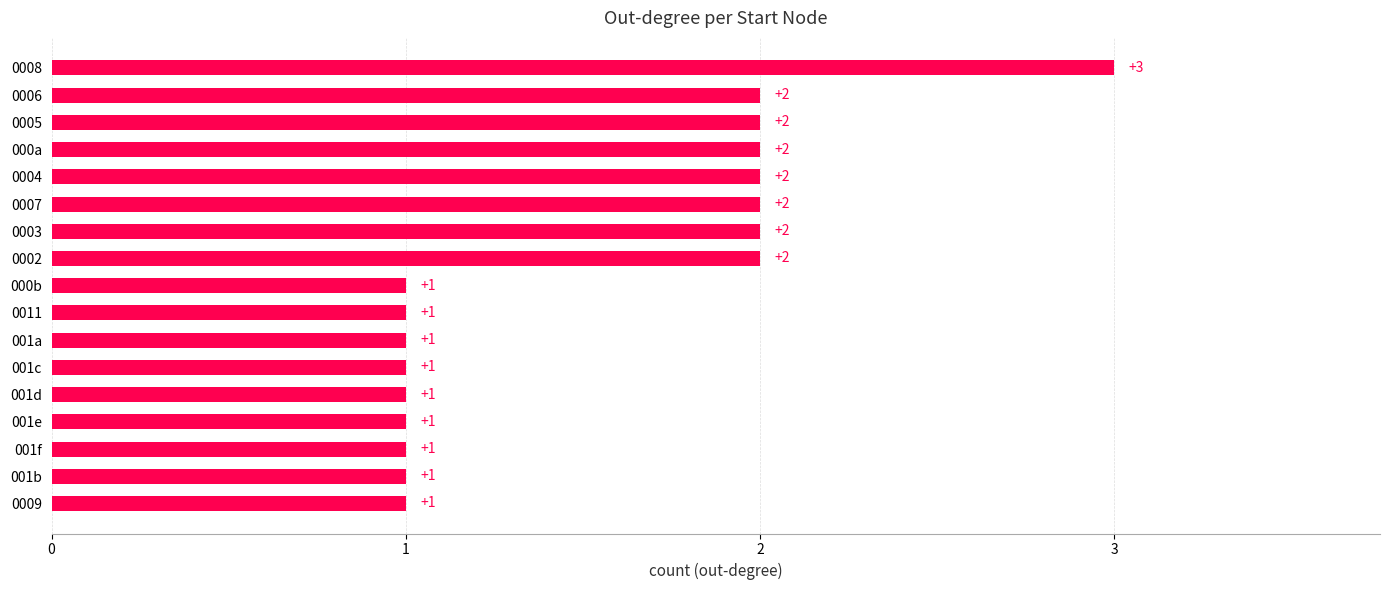

Does the chart contain stacked bars?

No